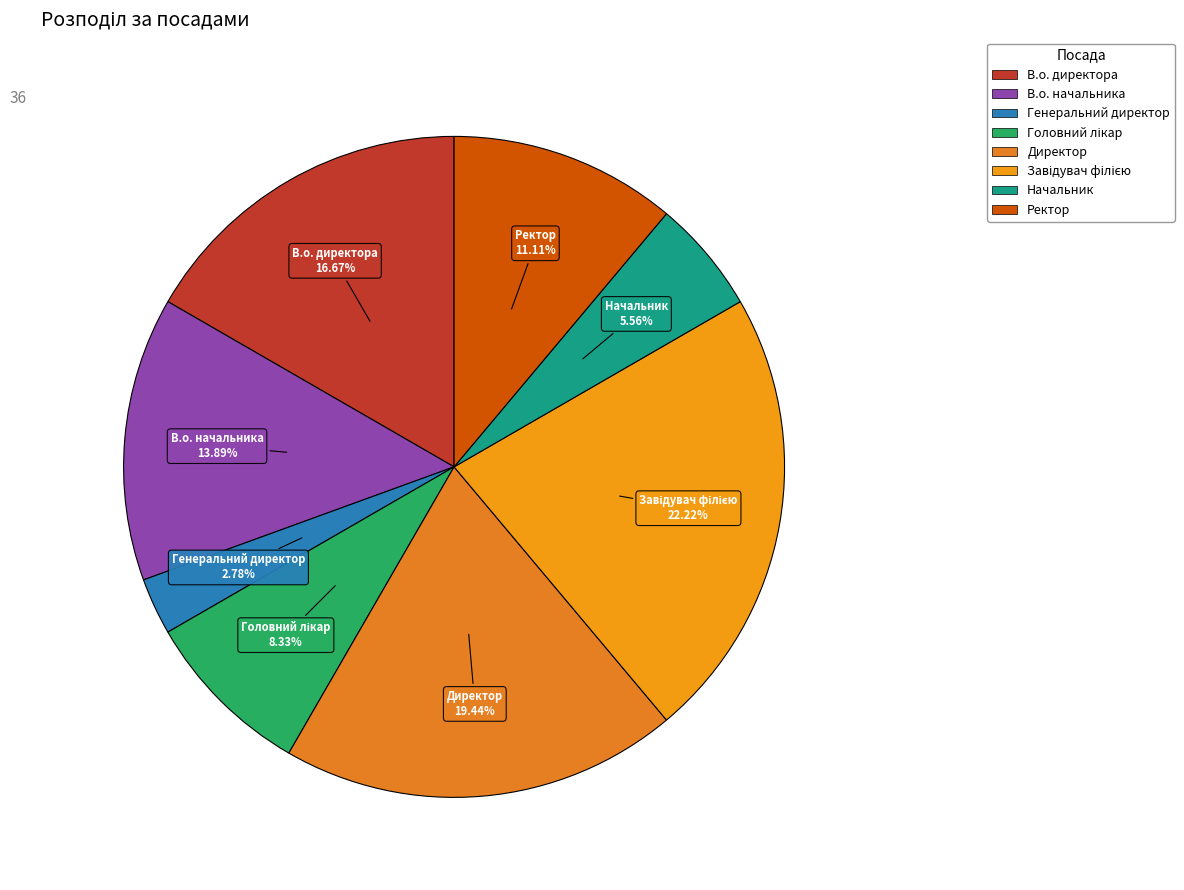

True or false: Директор accounts for 19% of the total.

True